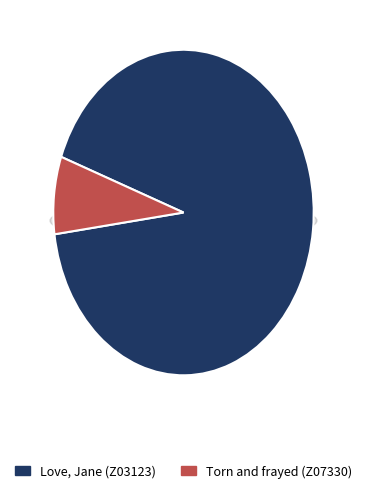

Between Torn and frayed (Z07330) and Love, Jane (Z03123), which is larger?

Love, Jane (Z03123)